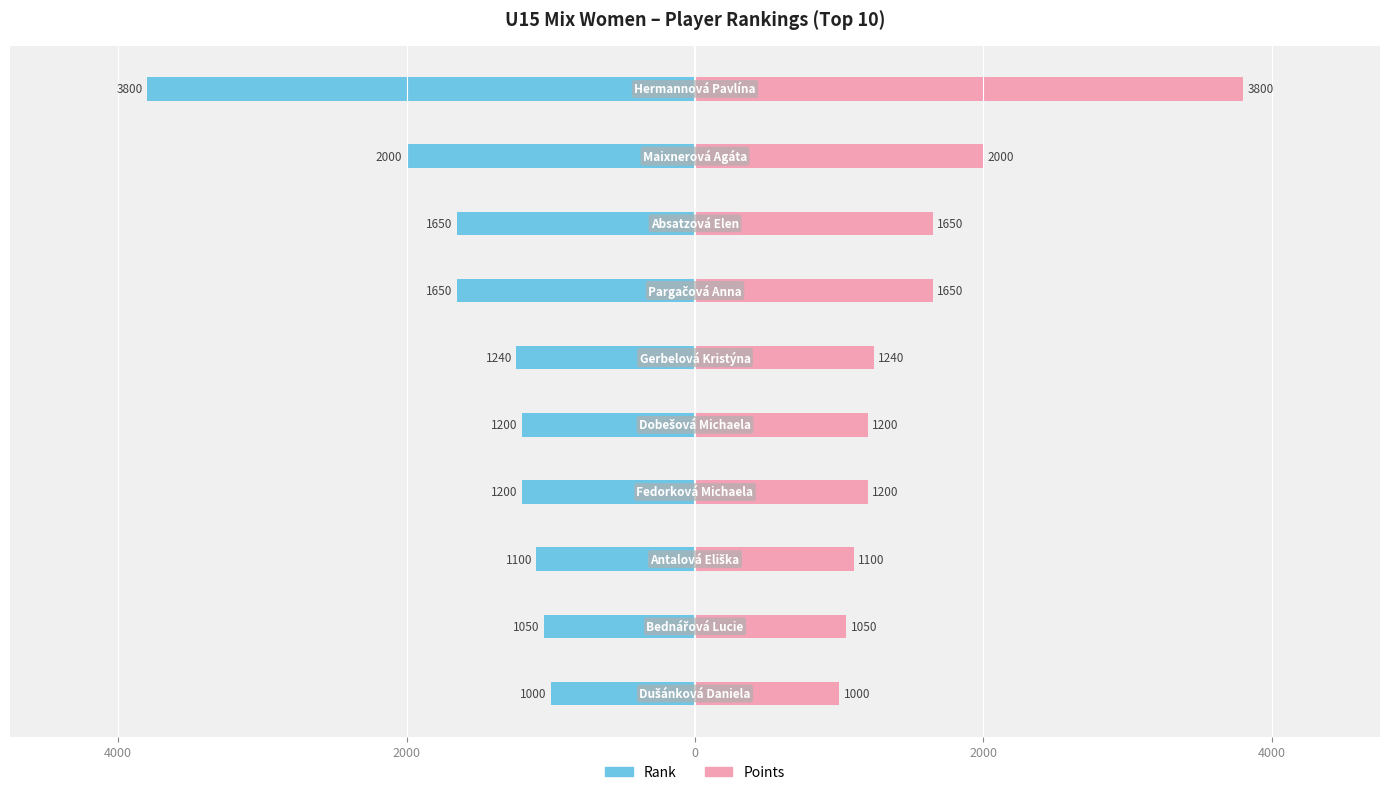

Is the value of Rank at 9 greater than the value of Points at 4000?

No